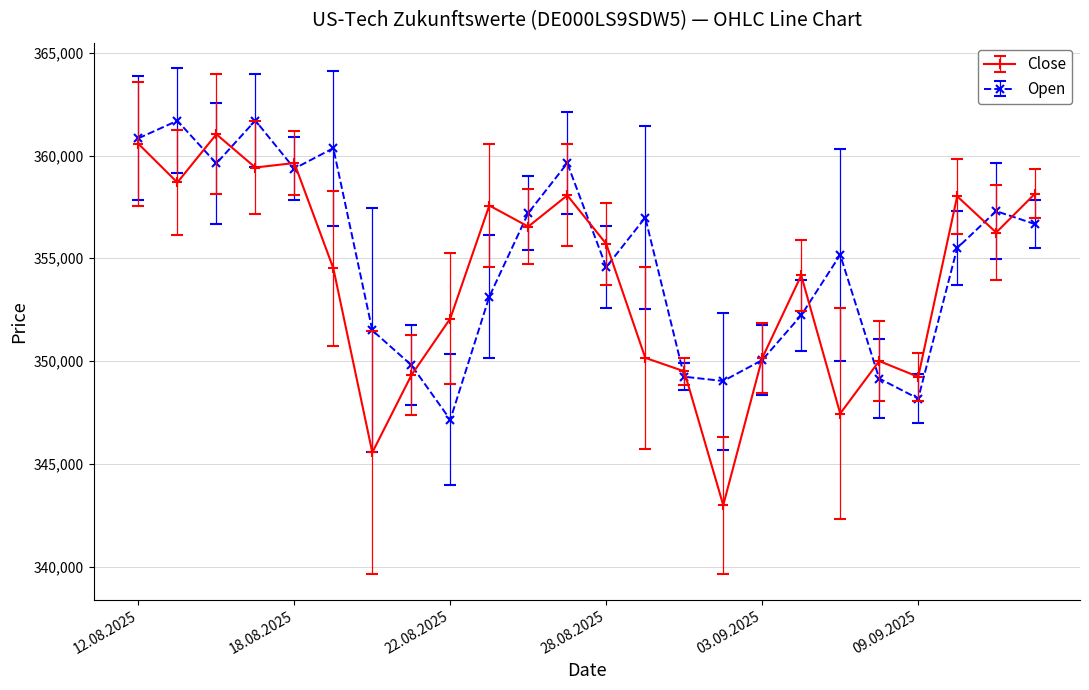

Which series has the largest range (max minus min)?

Close